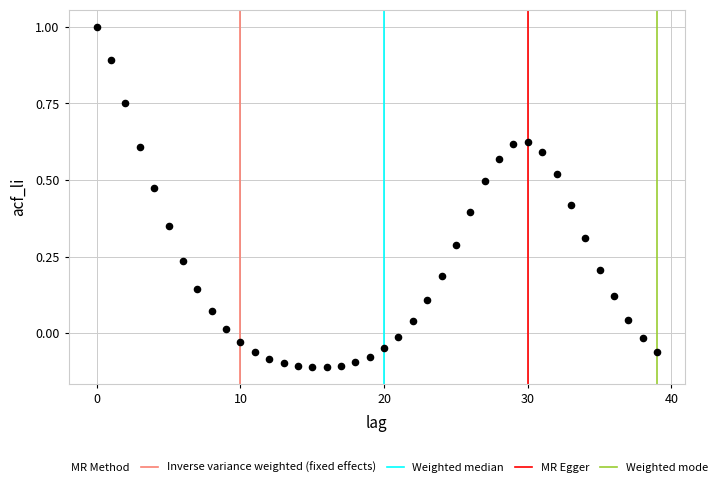

Count the number of points in this scatter plot.

40